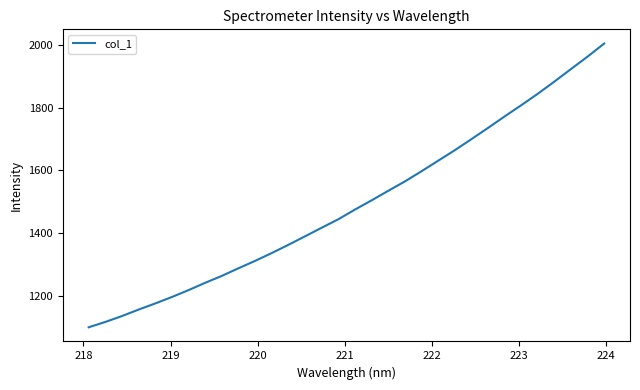

Does the chart have visible grid lines?

No